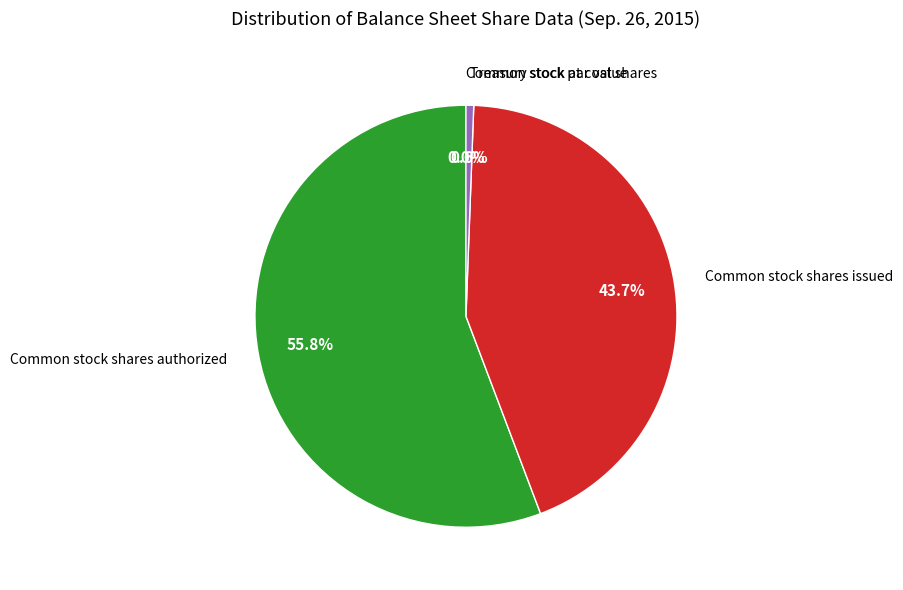

What is the smallest slice in the pie chart?

Common stock par value